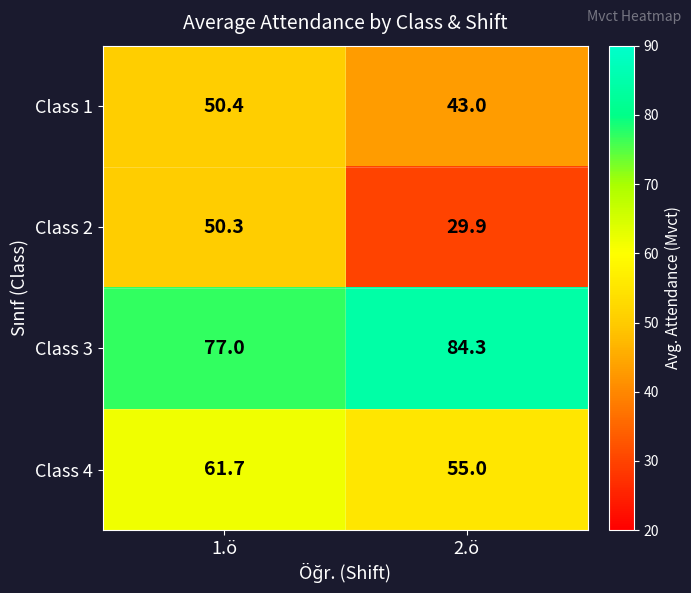

List the series in order of their peak value, lowest first.

Class 2, Class 1, Class 4, Class 3